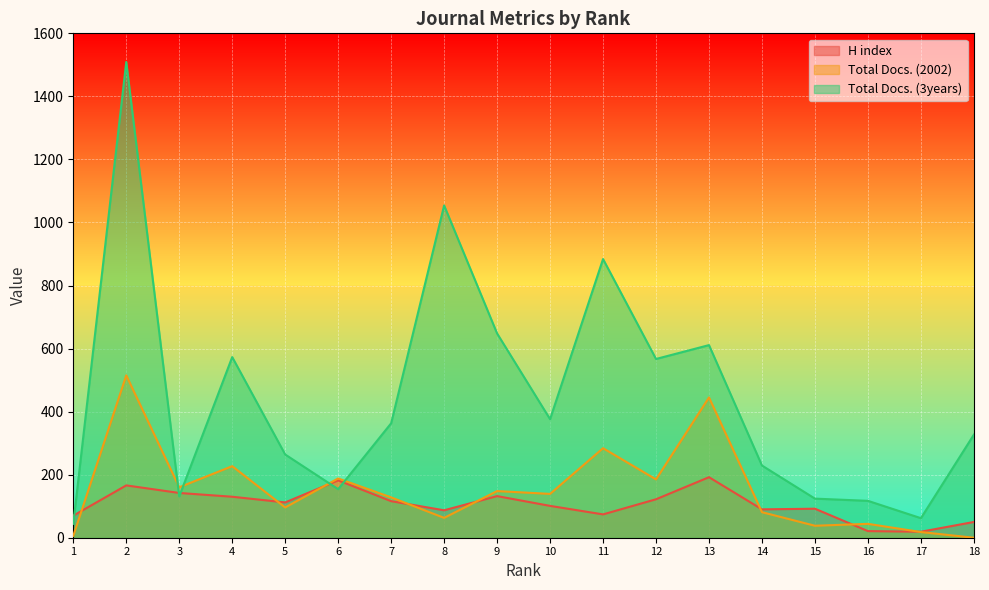

How many lines are shown in the chart?

3